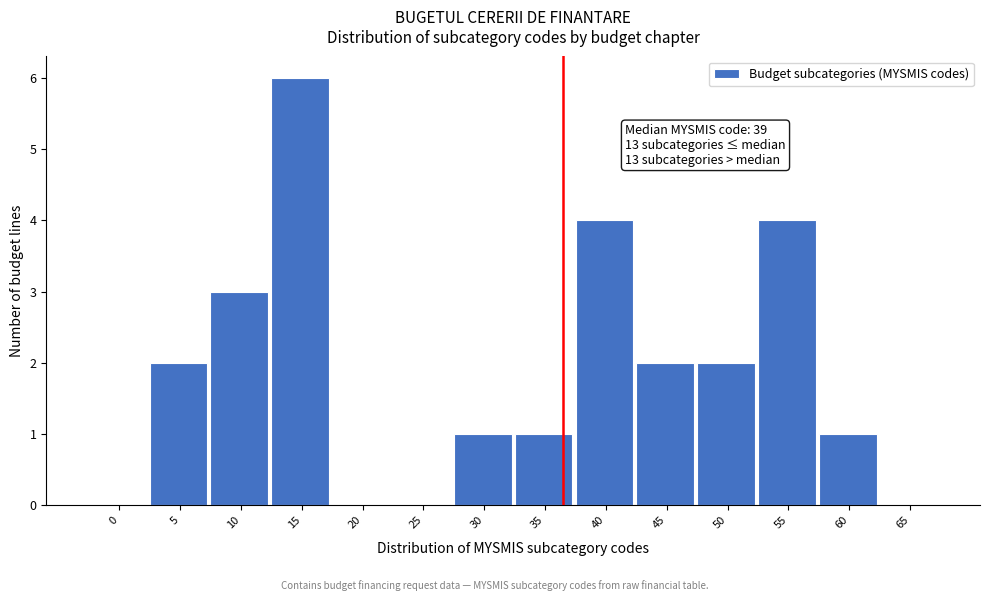

Reading right to left, what are all the values shown in this chart?

65=0	60=1	55=4	50=2	45=2	40=4	35=1	30=1	25=0	20=0	15=6	10=3	5=2	0=0